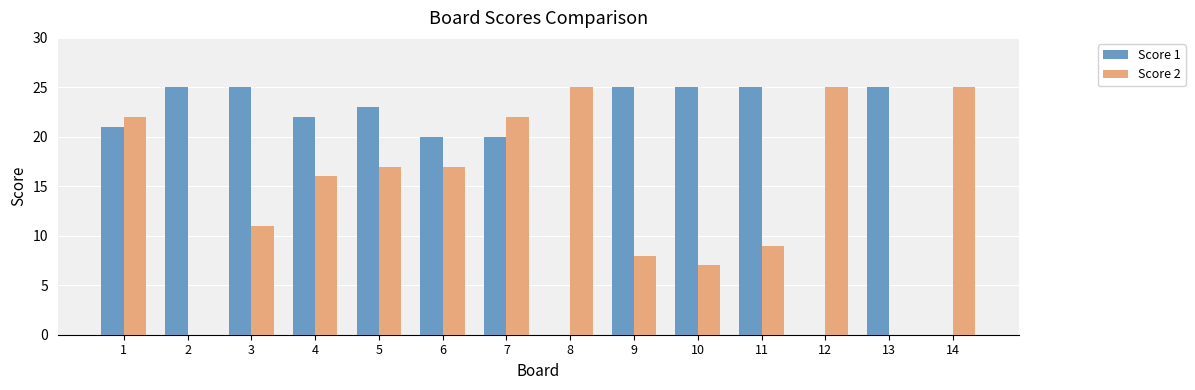

What is the approximate value of Score 2 at 9, to the nearest 5?

10